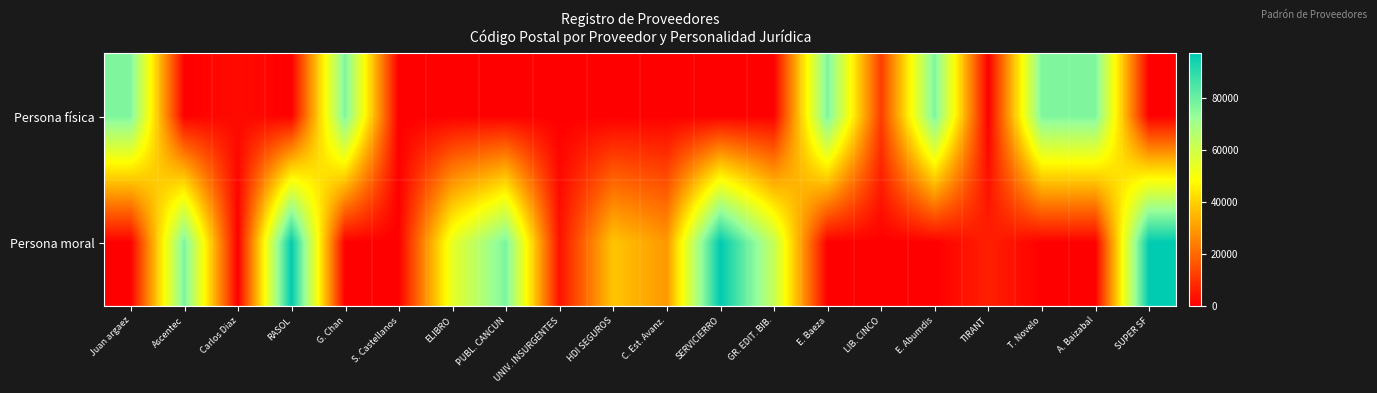

At how many categories does at least one series exceed 23007?

15